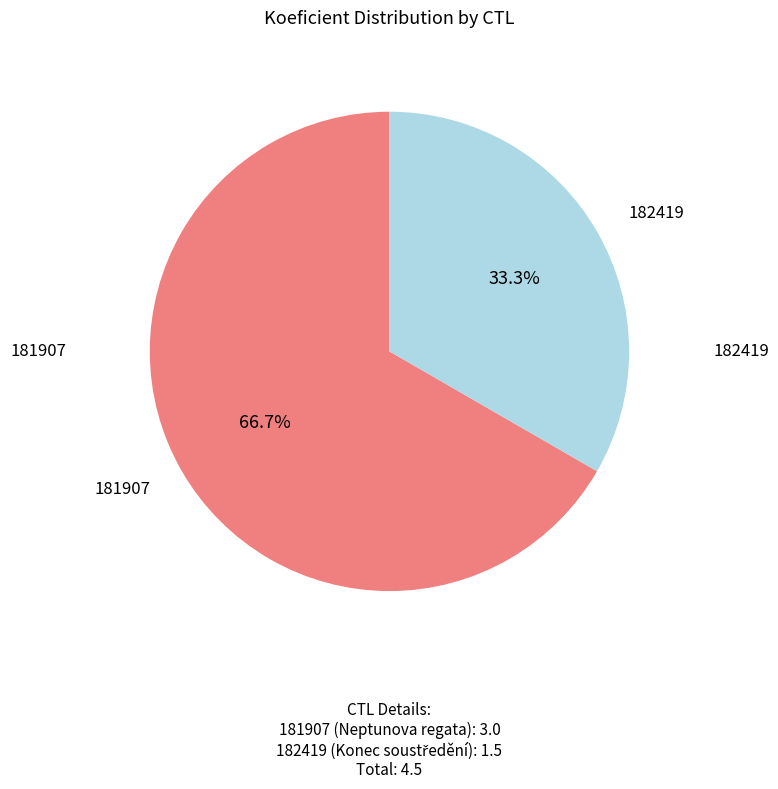

Is there any slice that represents more than half of the pie?

Yes